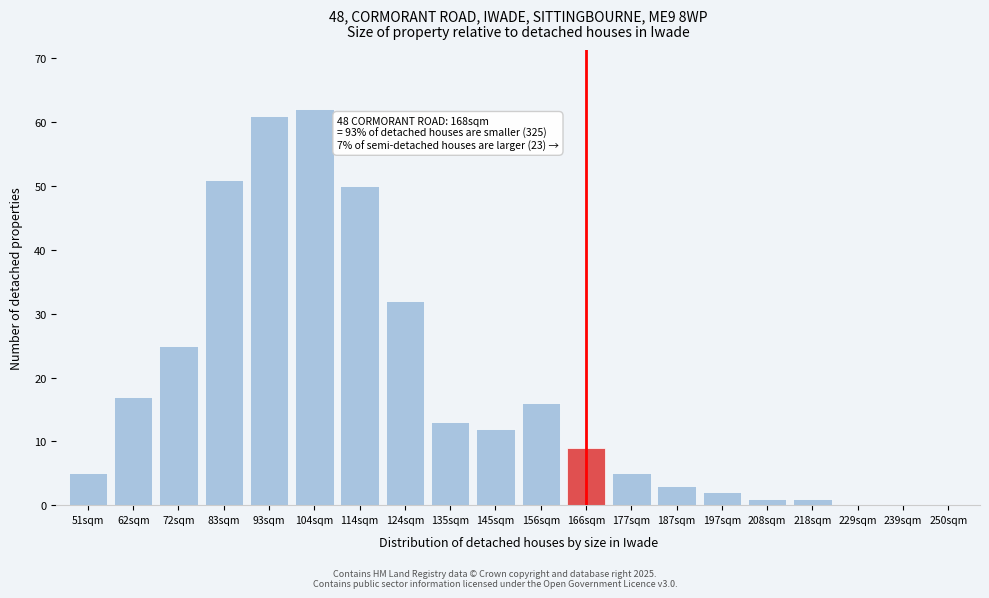

Reading left to right, extract all data points from this chart.

51sqm=5	62sqm=17	72sqm=25	83sqm=51	93sqm=61	104sqm=62	114sqm=50	124sqm=32	135sqm=13	145sqm=12	156sqm=16	166sqm=9	177sqm=5	187sqm=3	197sqm=2	208sqm=1	218sqm=1	229sqm=0	239sqm=0	250sqm=0